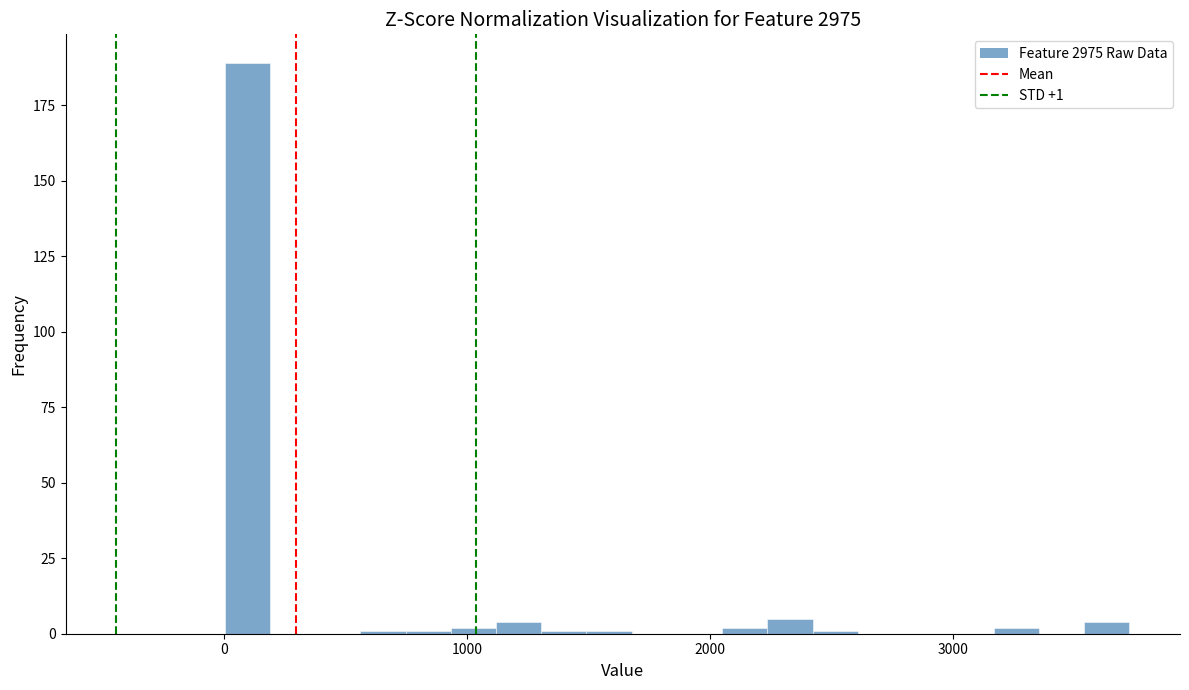

Read against the x-axis, roughly where is the centre of the tallest bar?

100